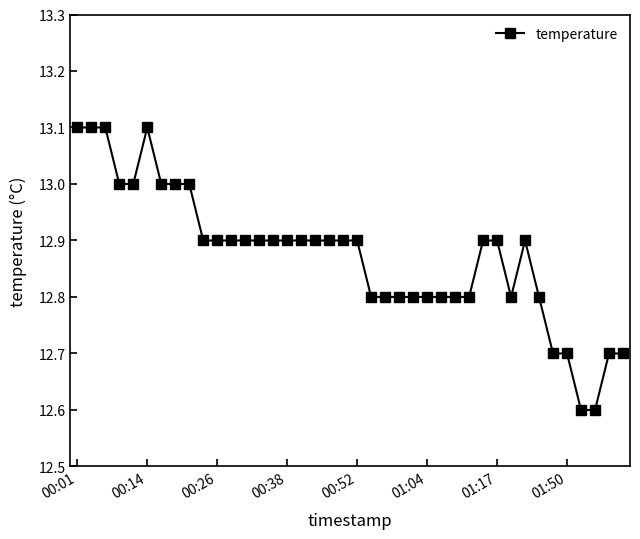

What is the value of the 12th point from the left?

12.9